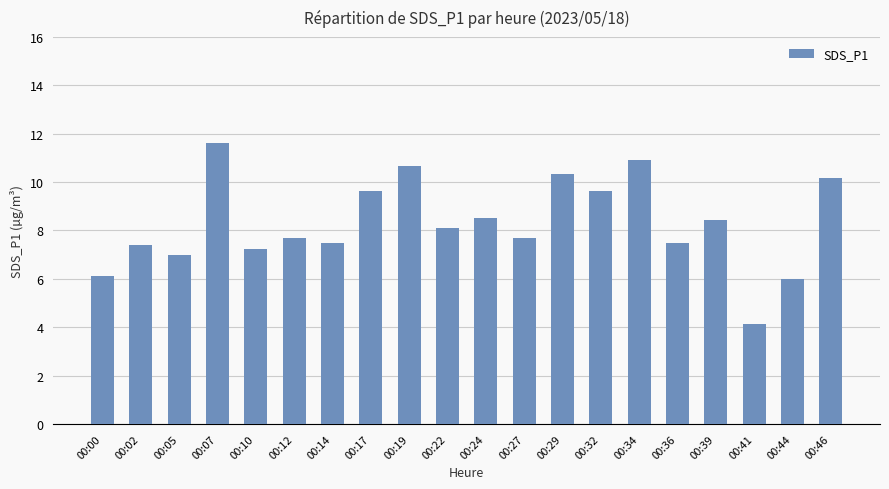

At which label is the value closest to 7?

00:05